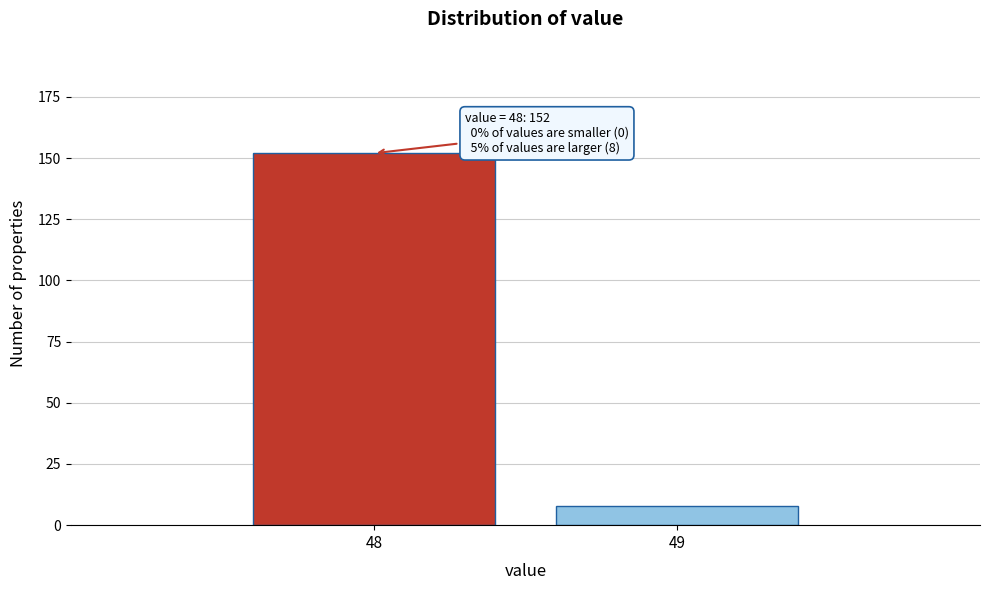

Reading left to right, extract all data points from this chart.

48=152	49=8